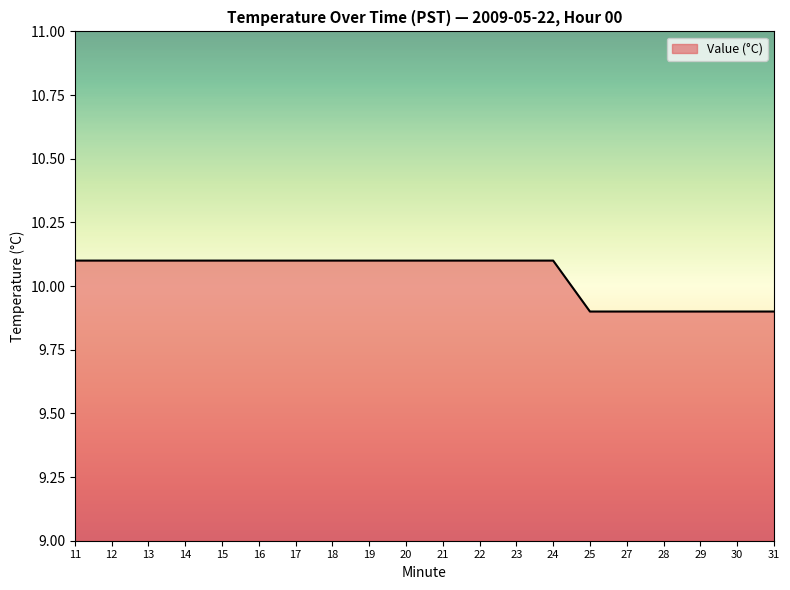

What is the smallest value displayed?

9.9